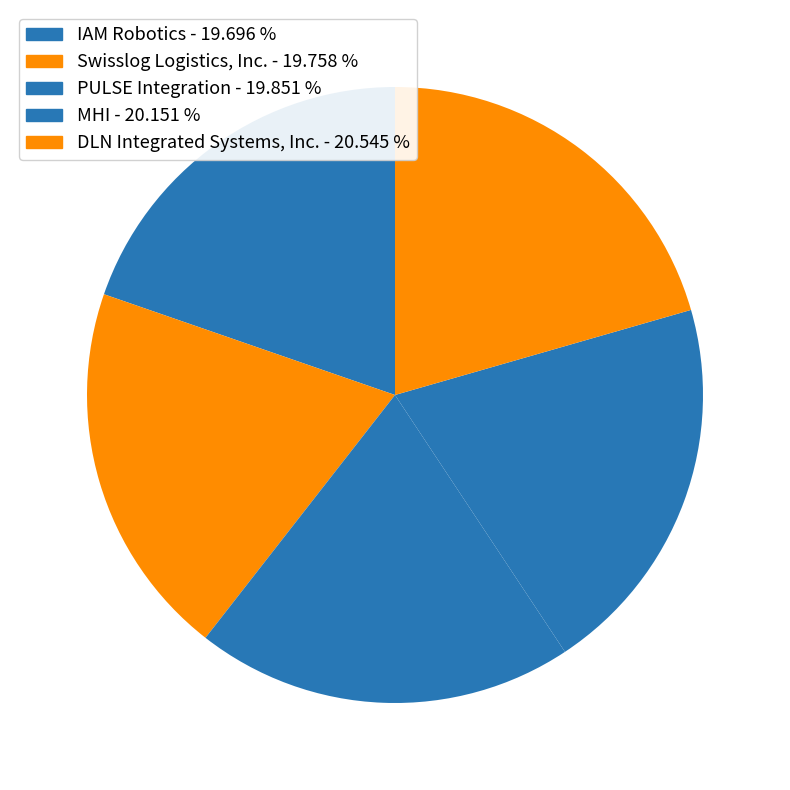

Does any single category account for the majority?

No